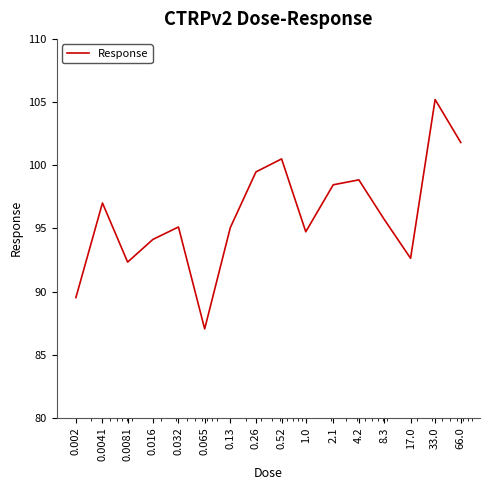

What is the difference between the maximum and minimum values?

18.2